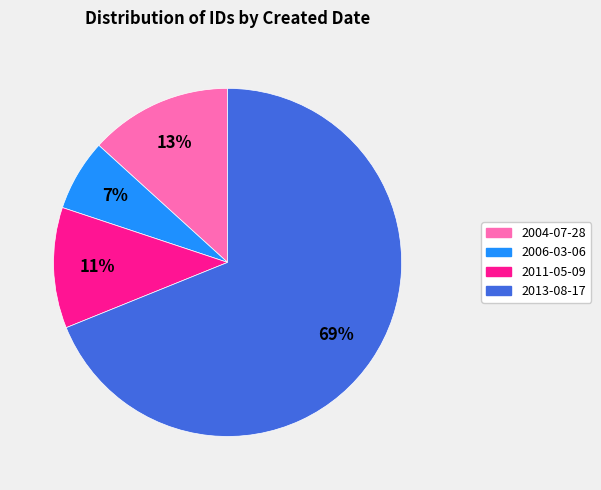

To the nearest percent, what is the average slice percentage?

25%